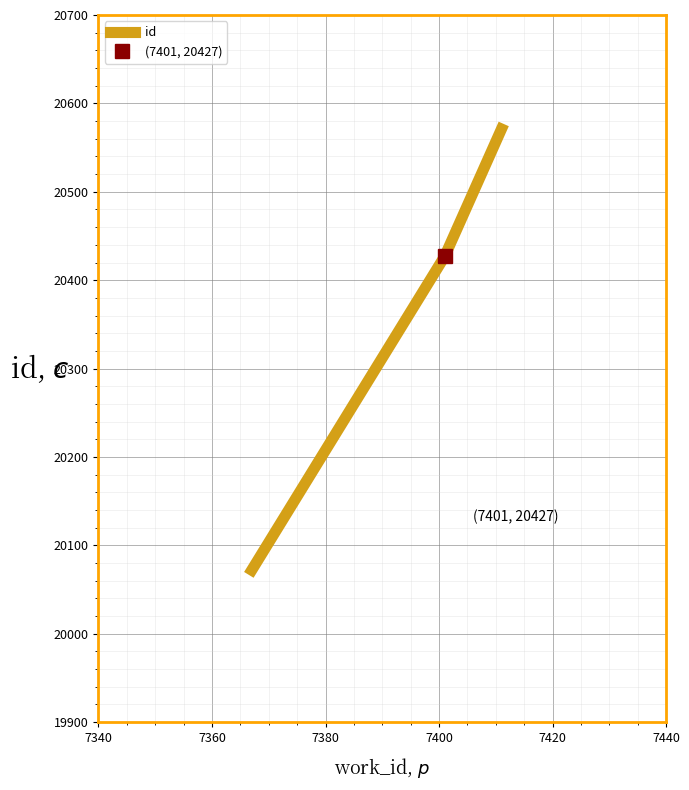

What is the maximum value for id?

20571